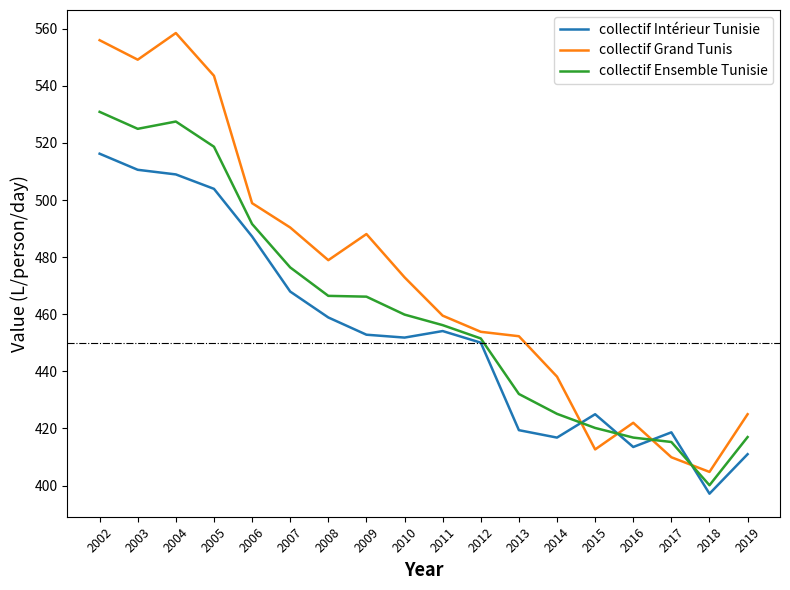

True or false: collectif Intérieur Tunisie and collectif Grand Tunis intersect in this chart.

True